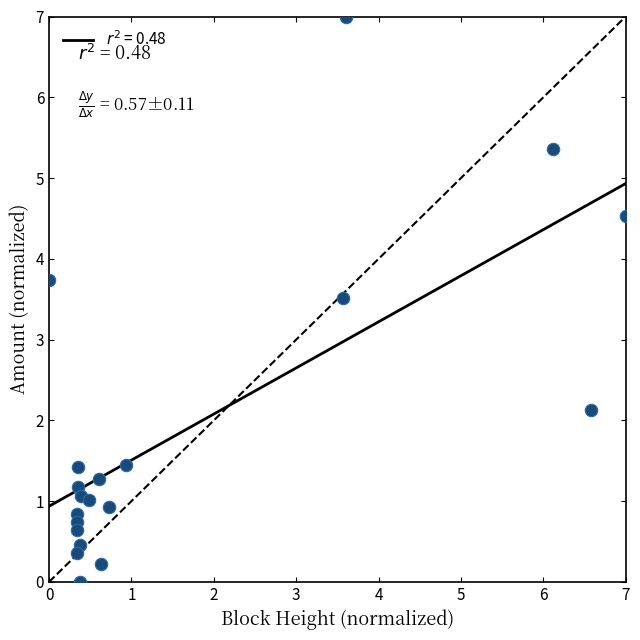

What is the range of X values (max minus min)?

7.0